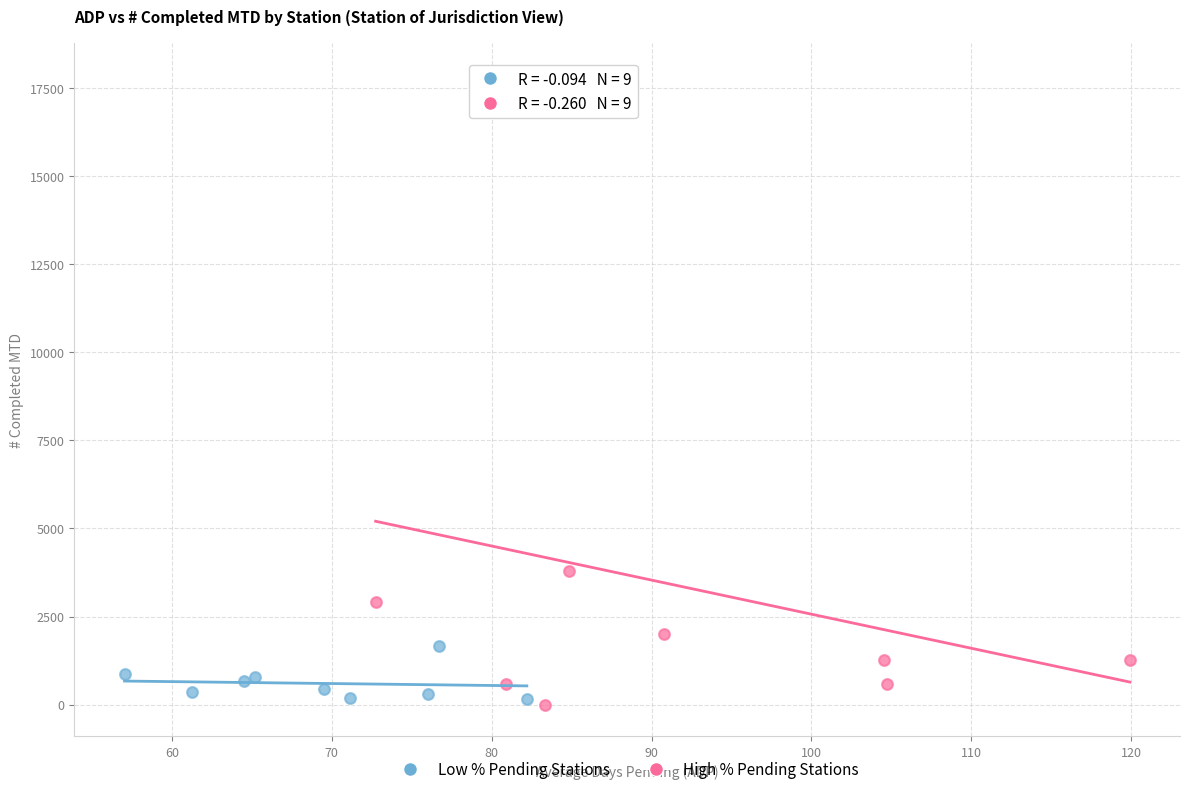

Which series reaches the maximum Y coordinate?

High % Pending Stations